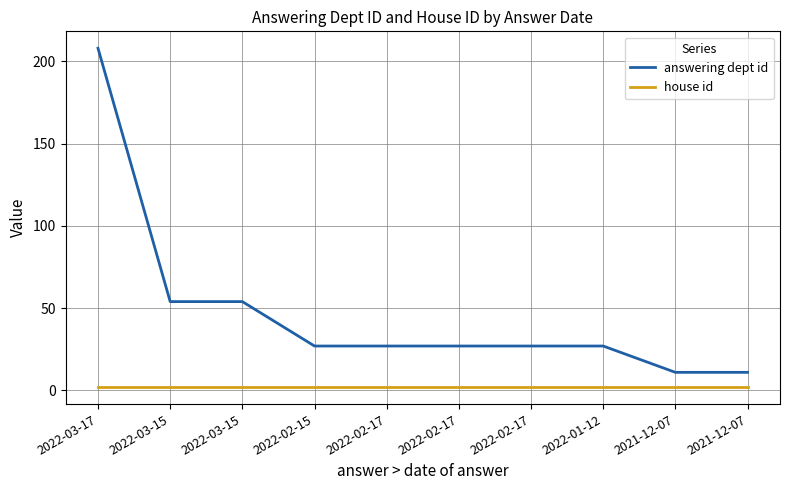

Rank the series by their maximum value, from highest to lowest.

answering dept id, house id